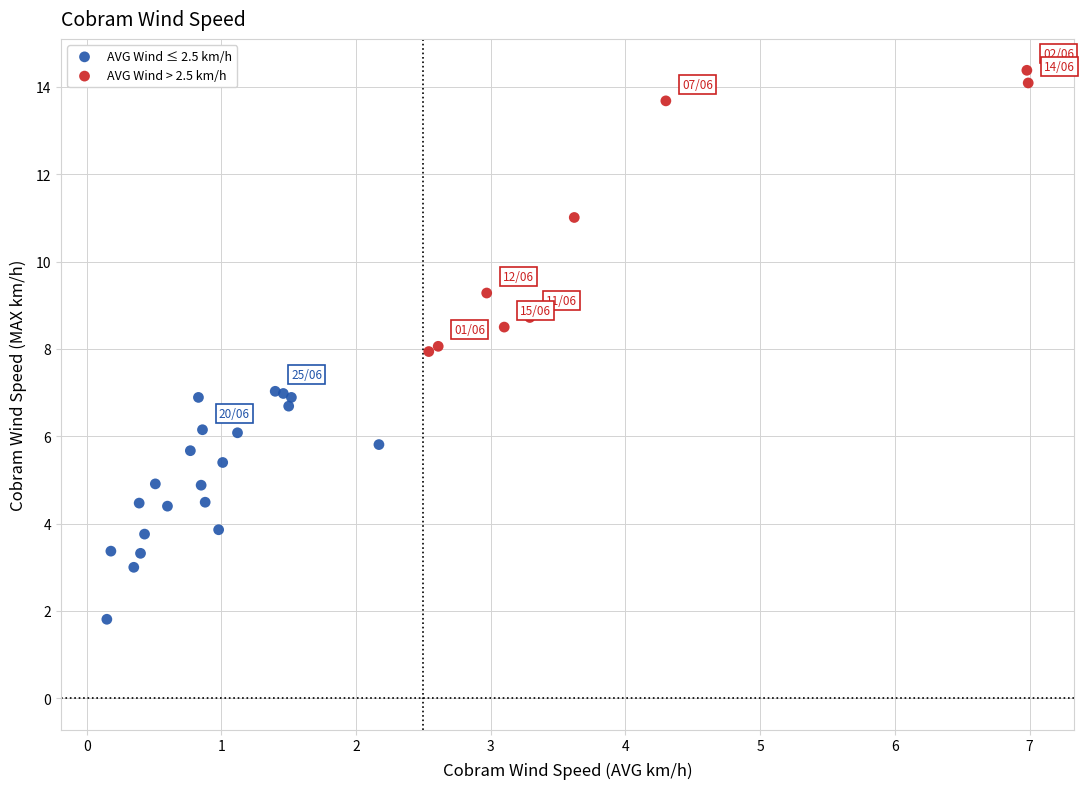

Which series has the largest Y range (max minus min)?

AVG Wind > 2.5 km/h